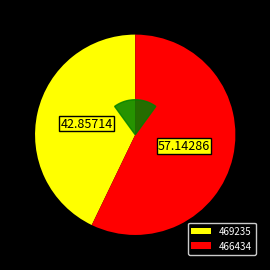

Rank the categories by value from highest to lowest.

466434, 469235